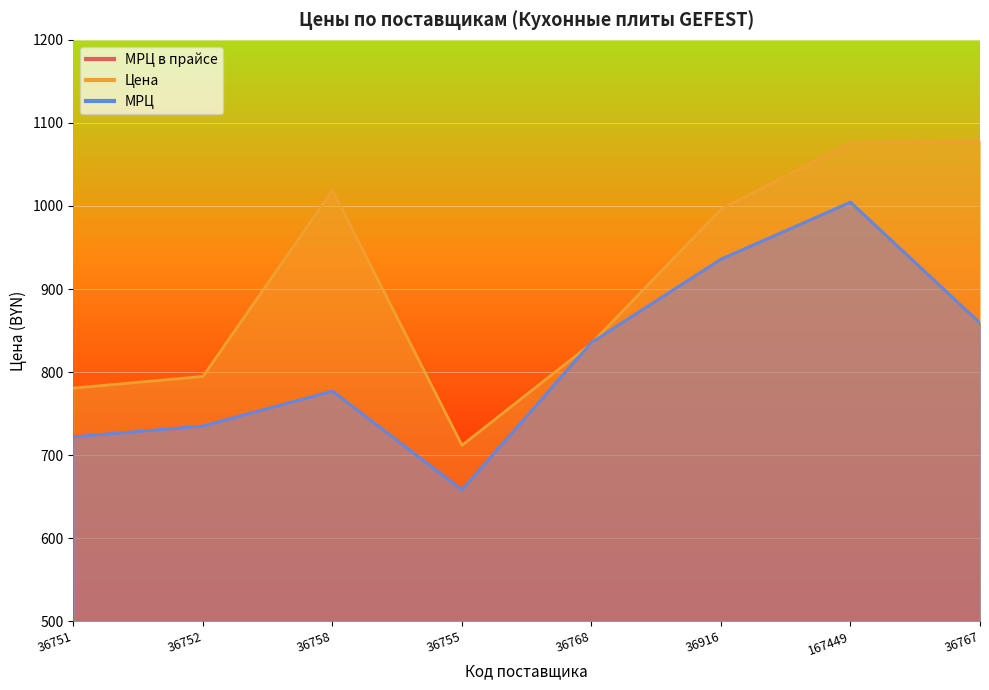

Reading left to right, transcribe all the data shown in this chart.

МРЦ в прайсе: 722.0	735.0	777.0	658.0	835.6	935.8	1004.5	859.0
Цена: 780.7	794.7	1018.7	711.8	834.4	996.0	1075.8	1078.4
МРЦ: 722.0	735.0	777.0	658.0	835.6	935.8	1004.5	859.0